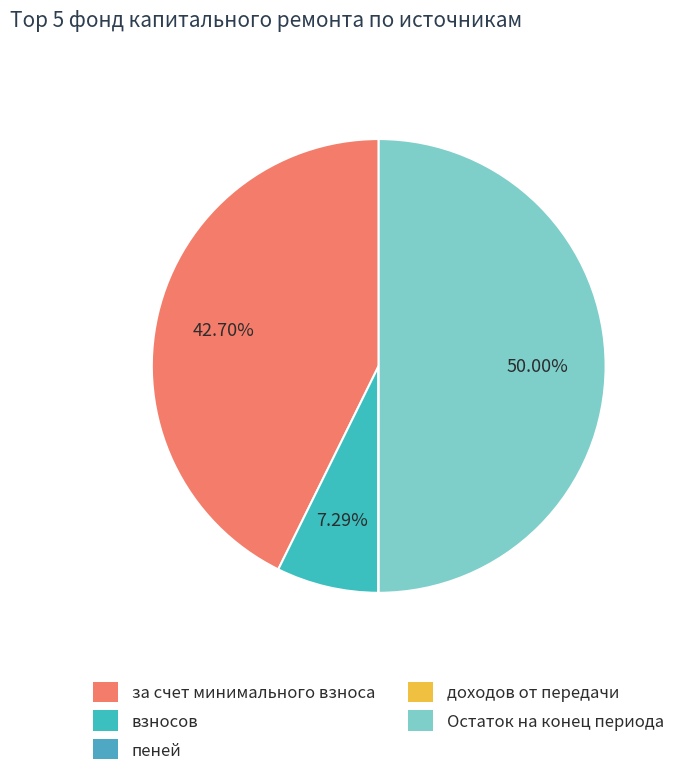

To the nearest percent, what portion does за счет минимального взноса represent?

43%